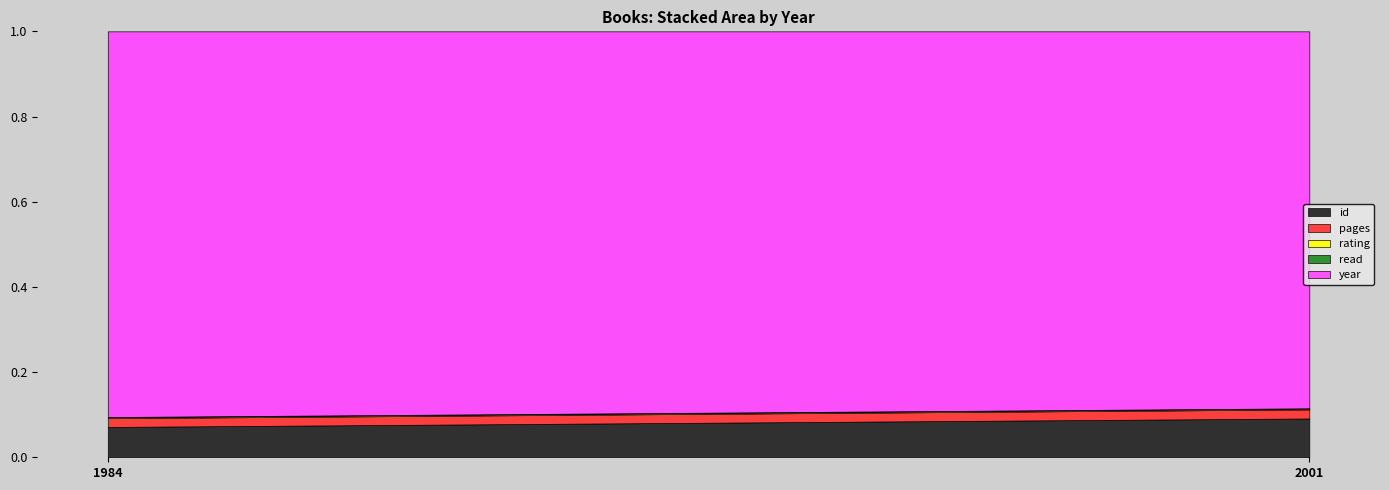

How many categories are shown in the chart?

2